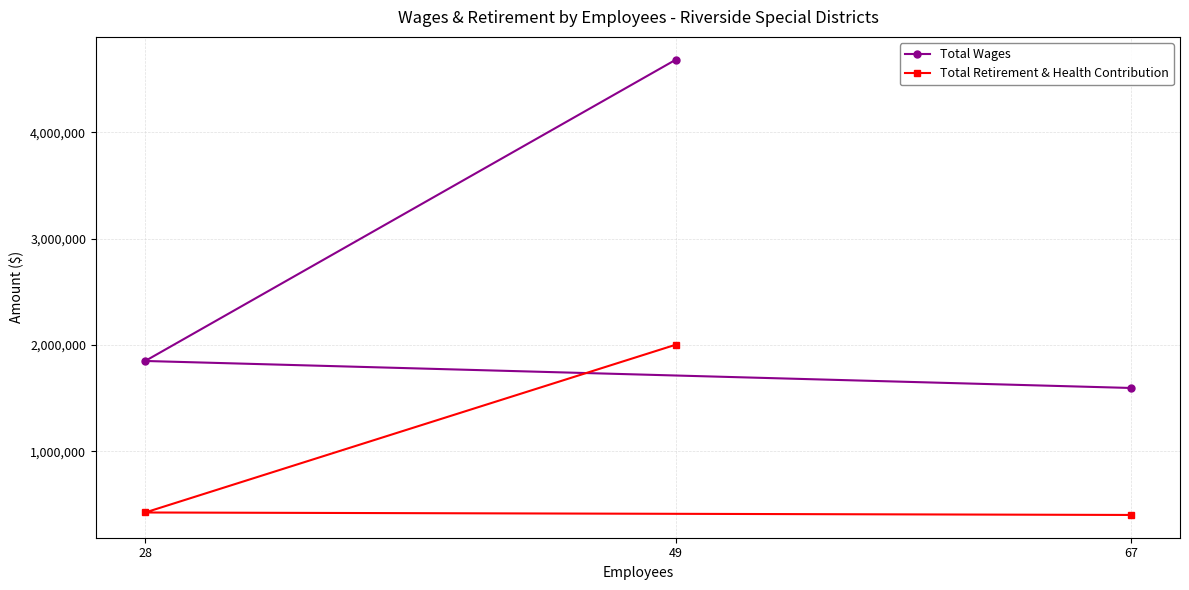

Where does the Total Retirement & Health Contribution series first go above 425243?

49